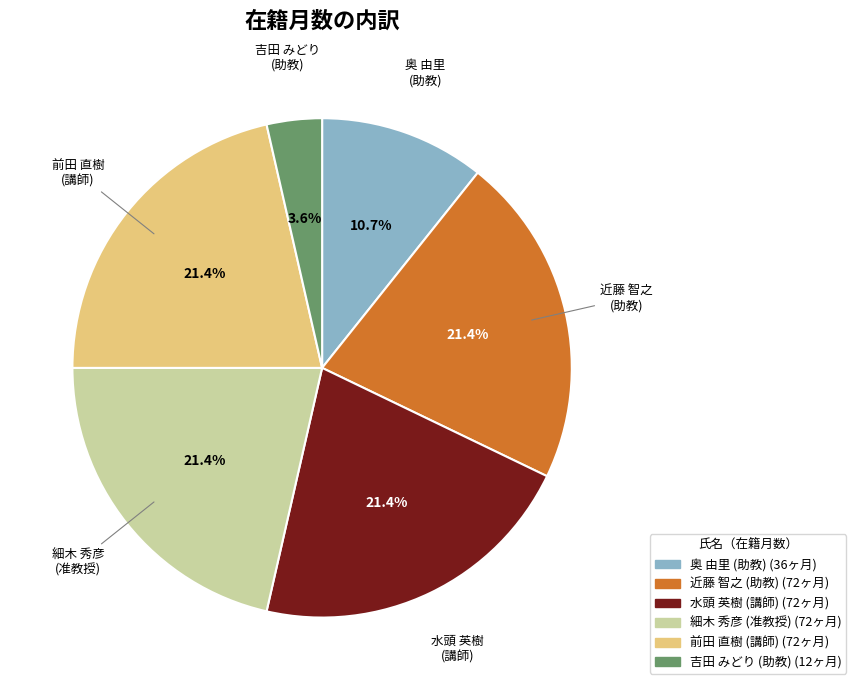

Does any single category account for the majority?

No